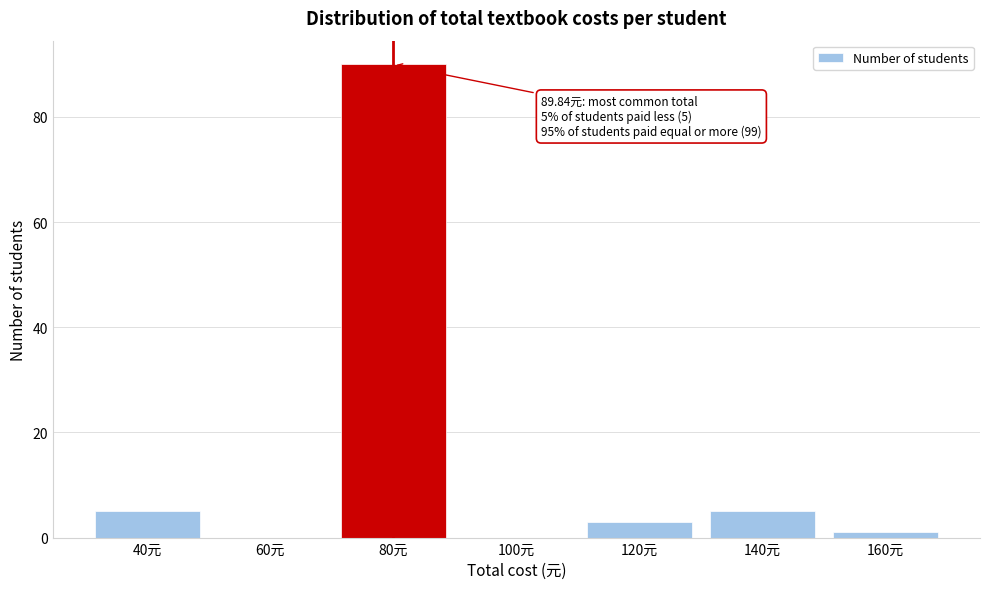

Reading left to right, transcribe all the data shown in this chart.

40元=5	60元=0	80元=90	100元=0	120元=3	140元=5	160元=1